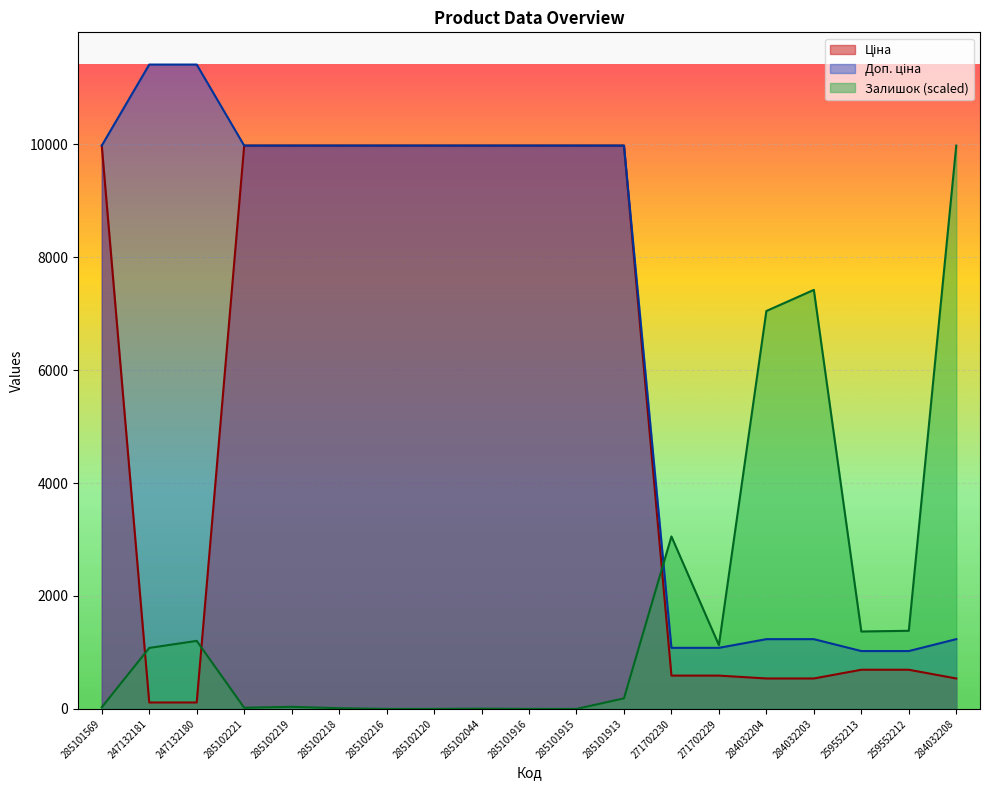

What is the difference between the maximum and minimum values in the Доп. ціна series?

10385.4